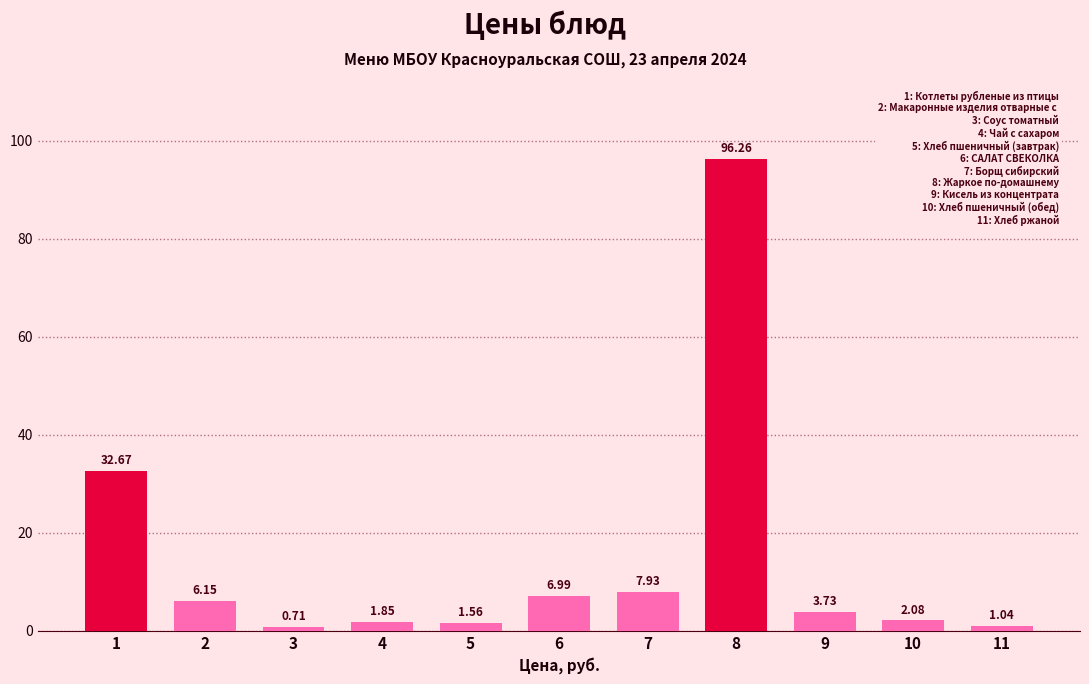

List the labels in order of value, largest first.

8, 1, 7, 6, 2, 9, 10, 4, 5, 11, 3